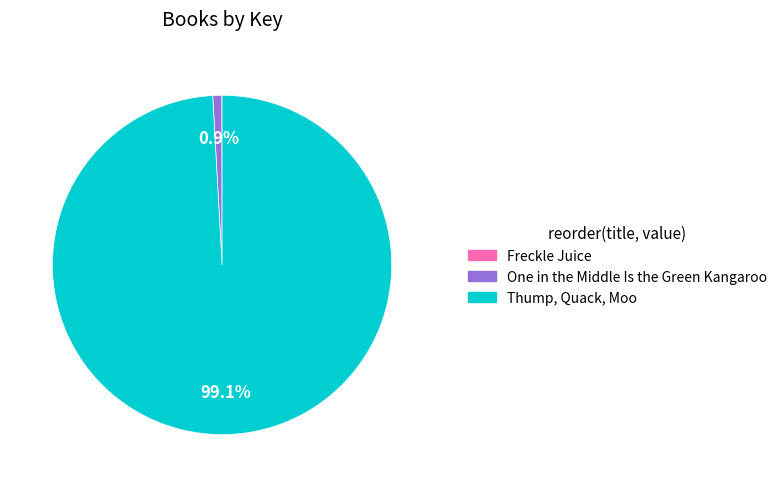

What percentage do One in the Middle Is the Green Kangaroo and Thump, Quack, Moo together represent?

100.0%